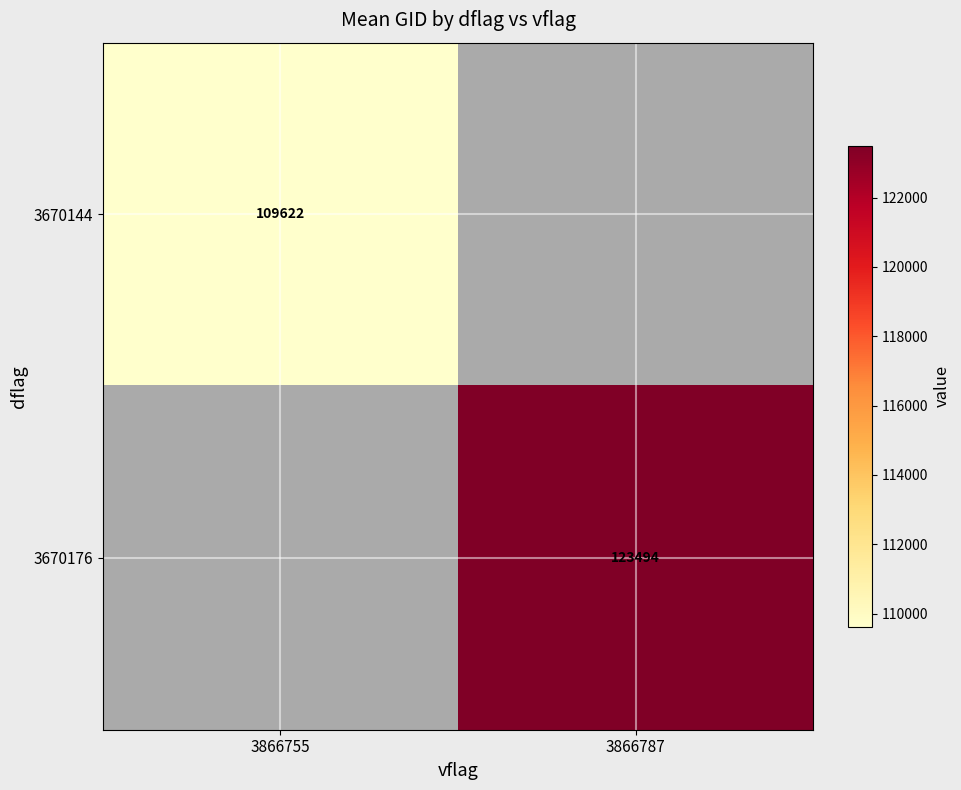

The value of 3670144 at 3866755 is 109622. True or false?

True